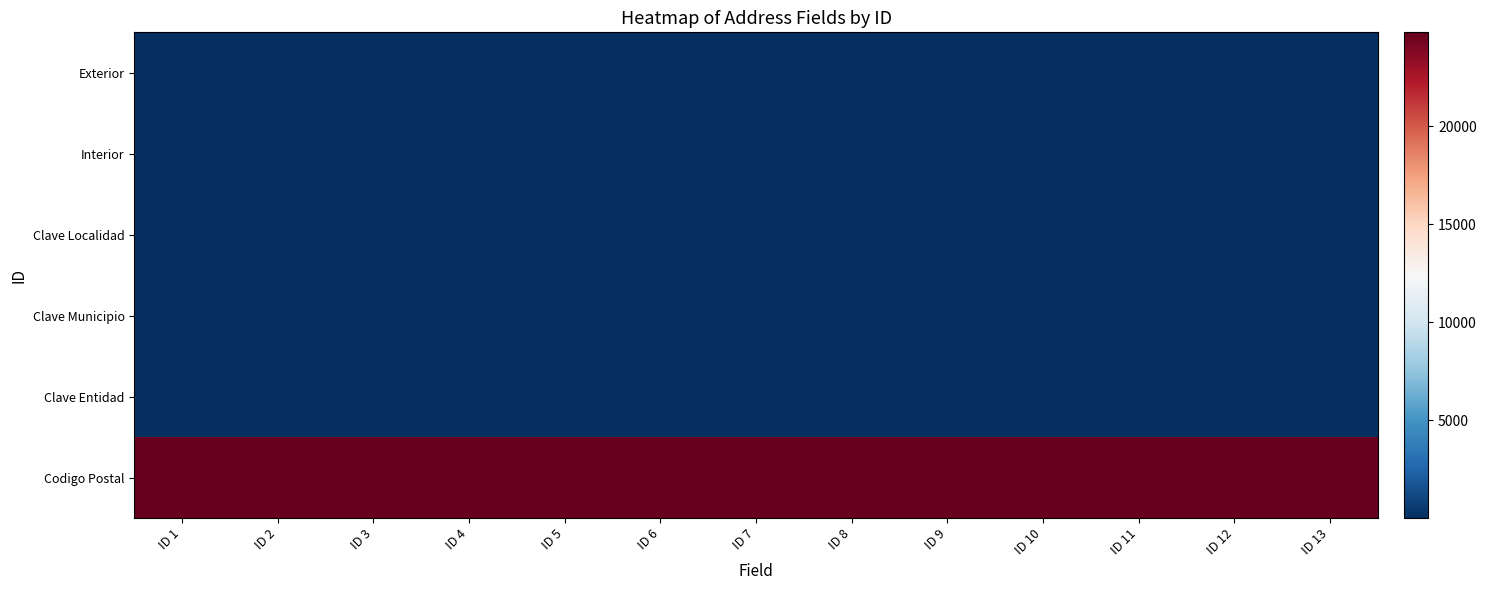

At which category is the sum across all series the highest?

ID 4